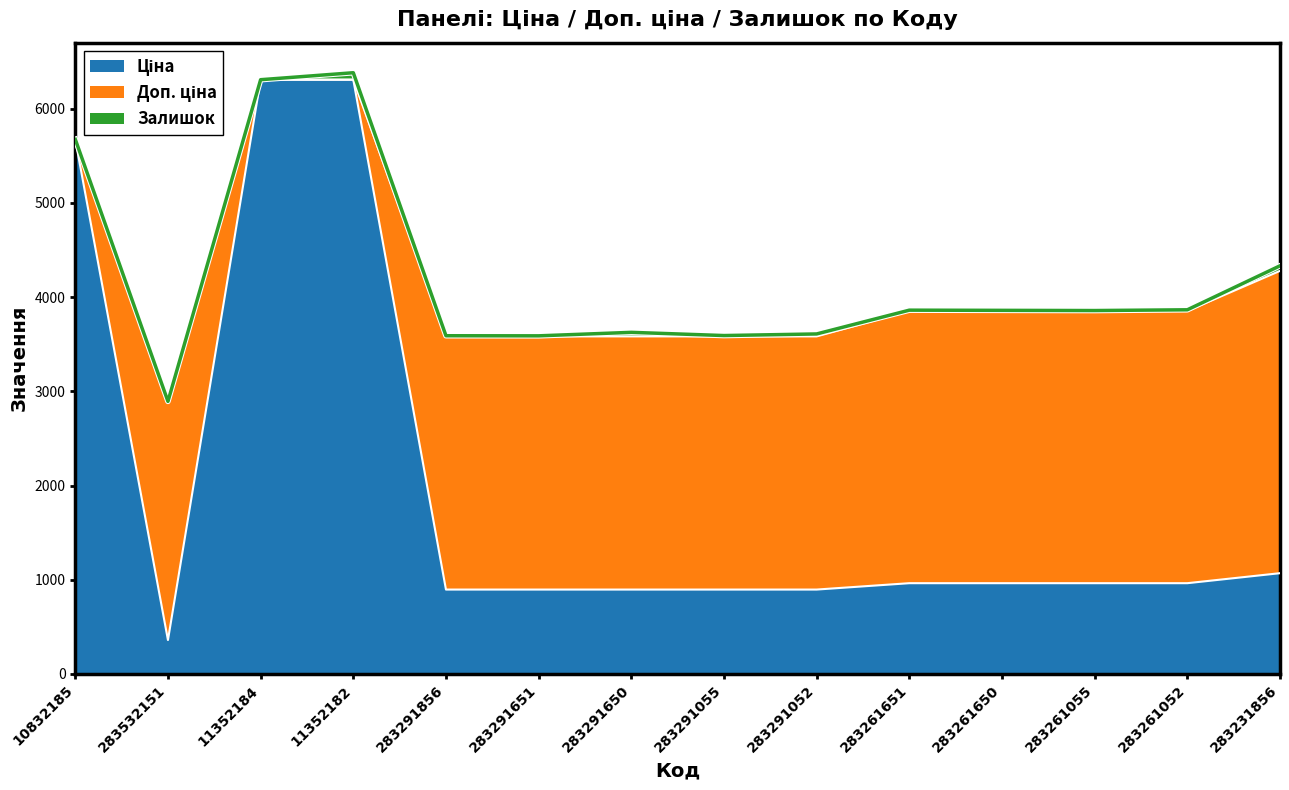

What is the label of the 14th point from the left?

283231856